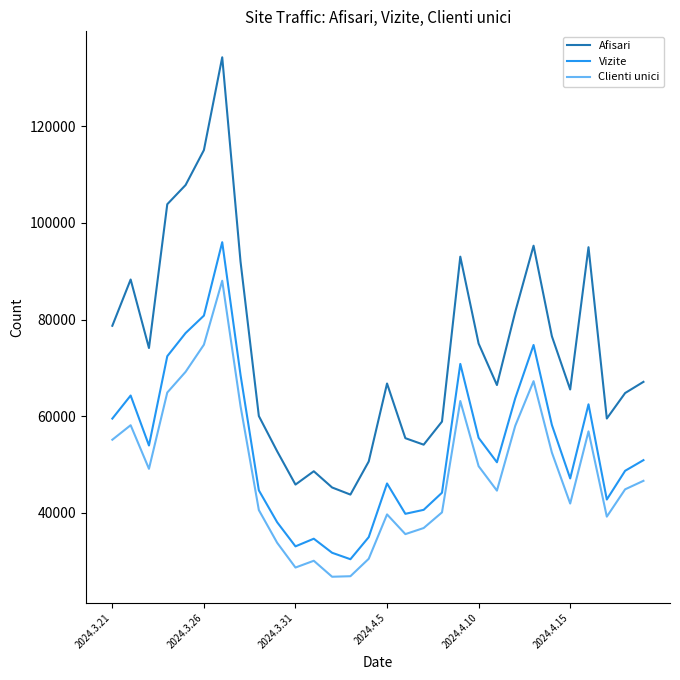

How many interior local valleys does the Afisari series have?

7